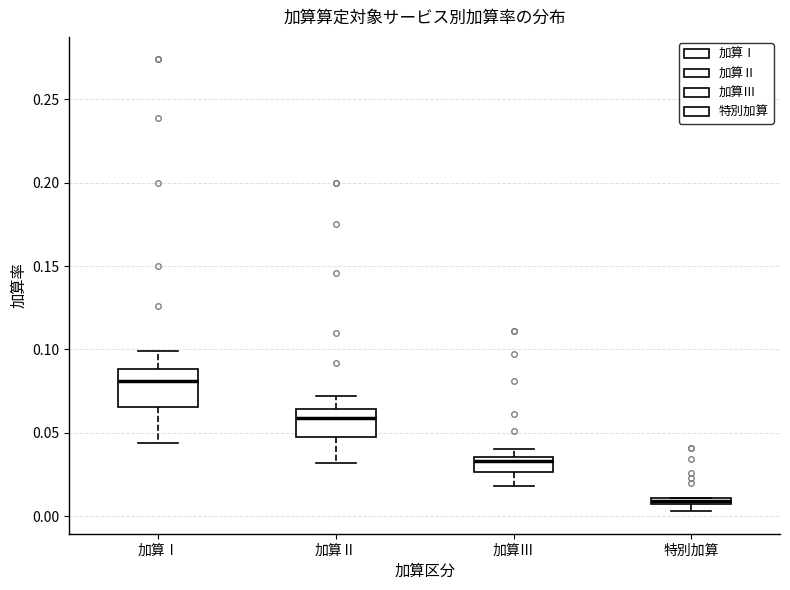

Which box is the tallest, from its lower edge to its upper edge?

加算Ⅰ